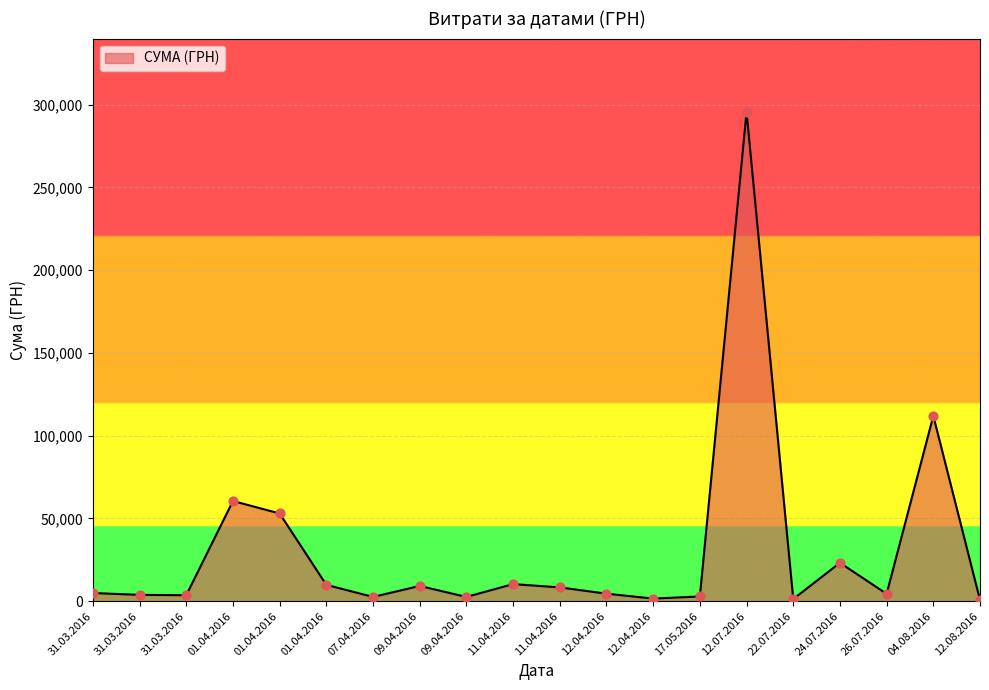

What is the change in value from 09.04.2016 to 11.04.2016?

-874.8